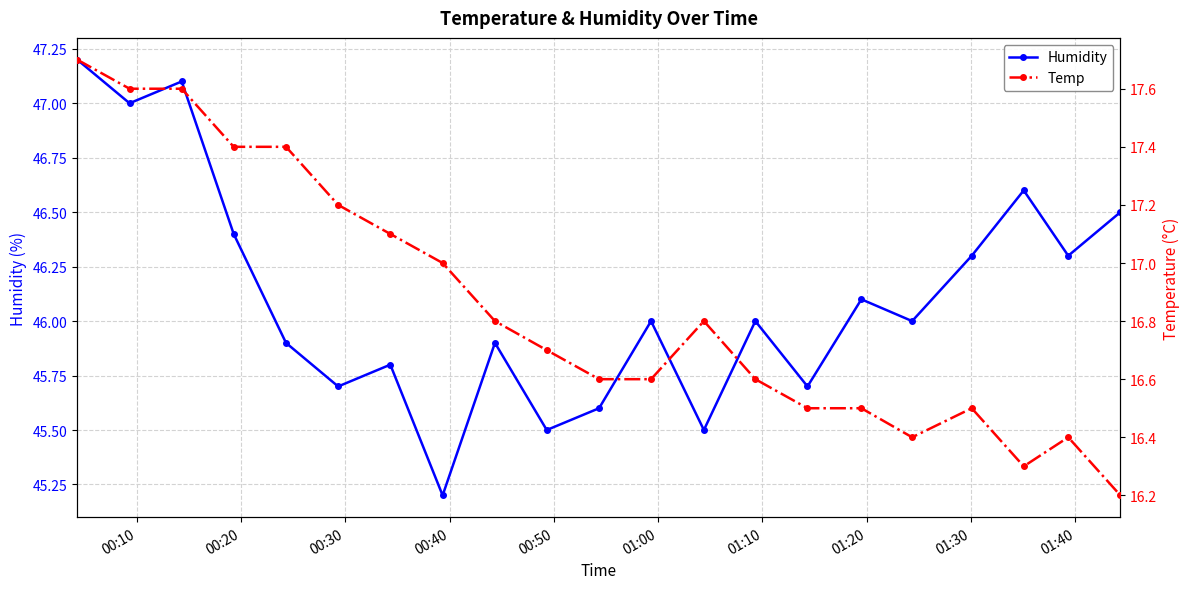

What is the value of the Humidity point at the 14th from the left?

46.0